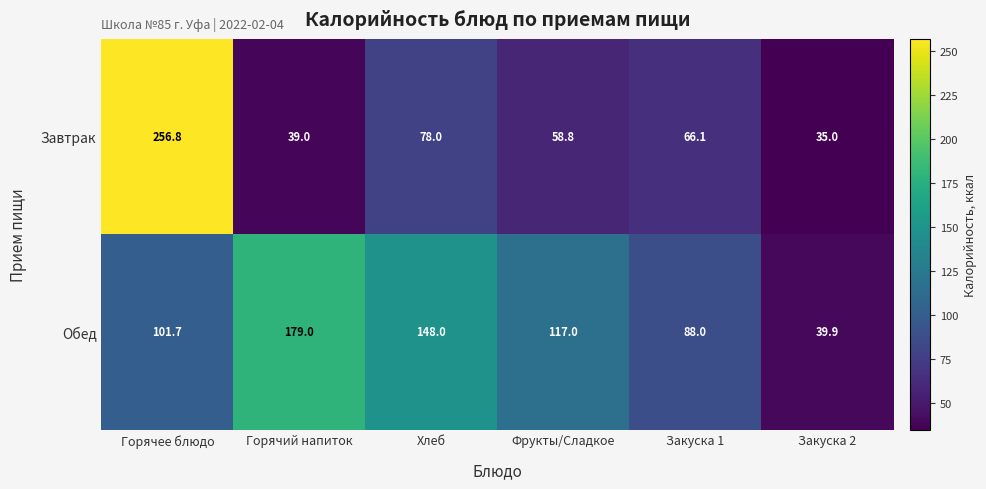

Reading left to right, transcribe all the data shown in this chart.

Завтрак: 256.8	39.0	78.0	58.8	66.1	35.0
Обед: 101.7	179.0	148.0	117.0	88.0	39.9